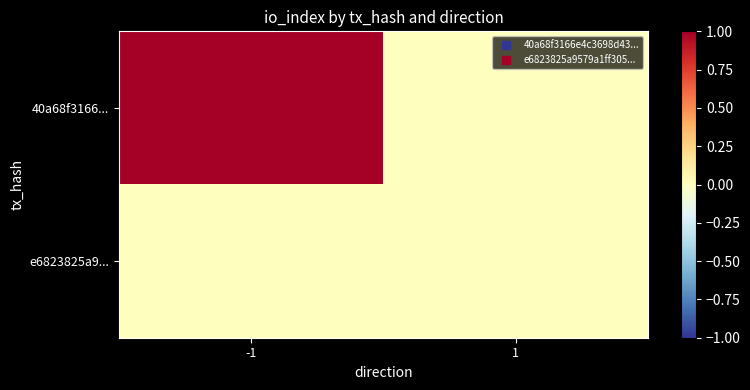

List the series in order of their peak value, highest first.

40a68f3166..., e6823825a9...